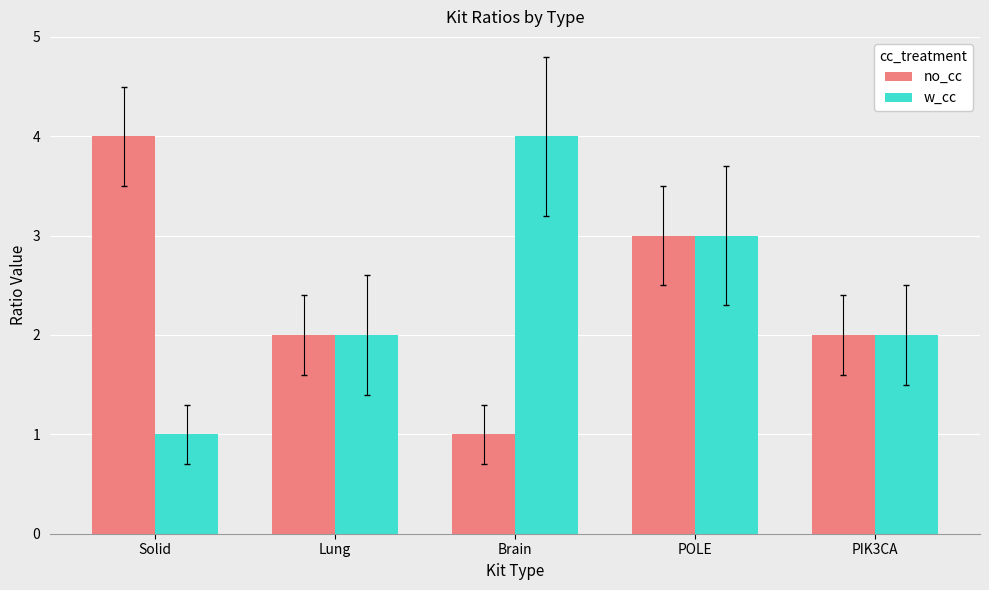

What is the maximum value for w_cc?

4